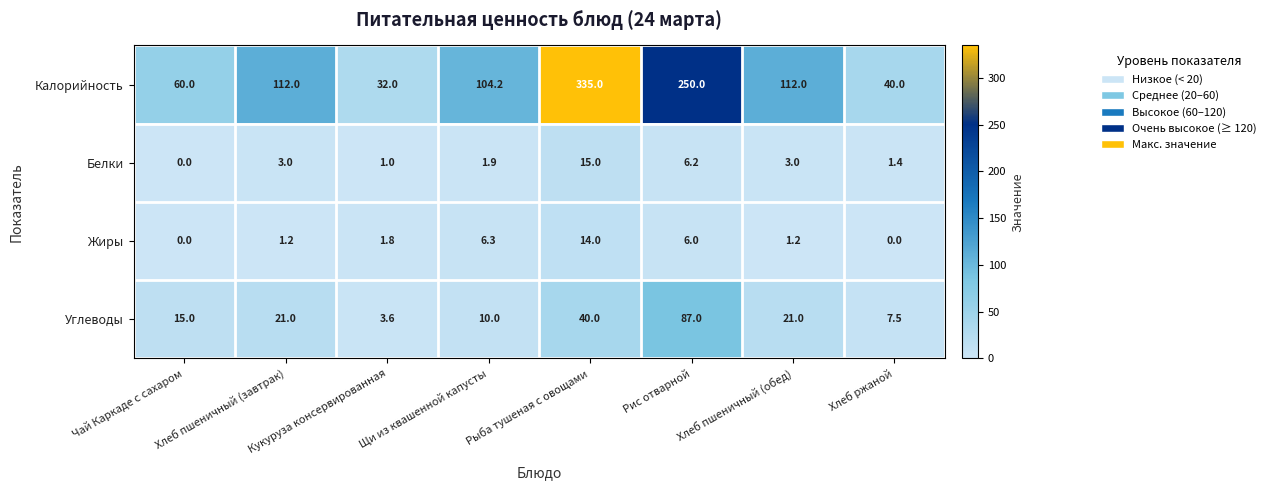

Which series changed the most between Кукуруза консервированная and Рыба тушеная с овощами?

Калорийность